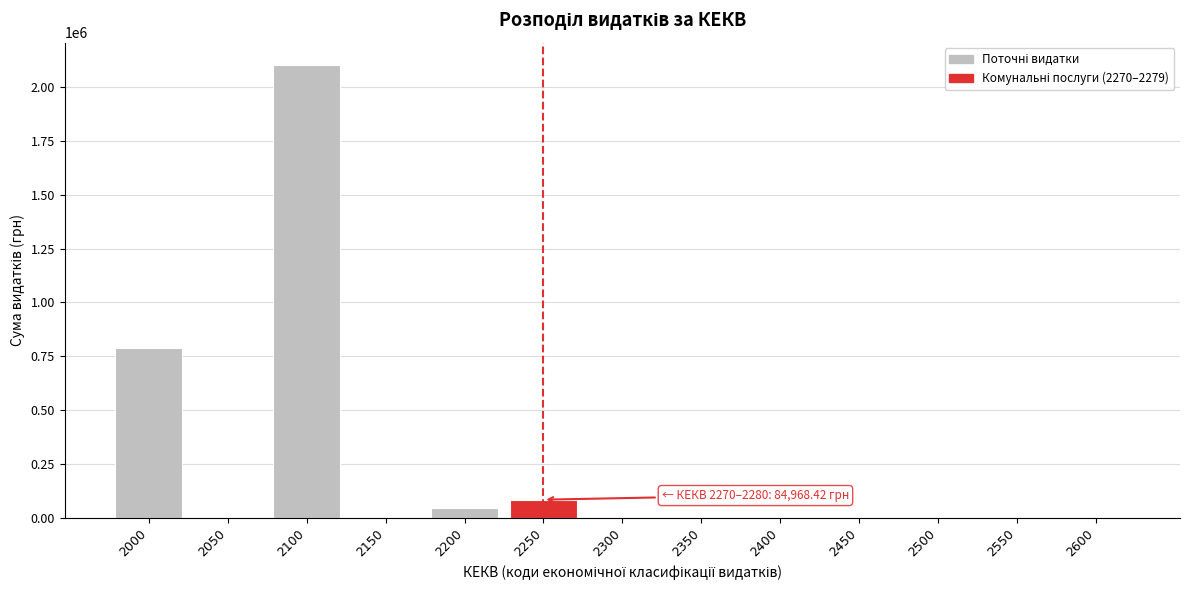

Reading left to right, transcribe all the data shown in this chart.

2000=788389.0	2050=0.0	2100=2100874.8	2150=0.0	2200=47076.2	2250=84968.4	2300=0.0	2350=0.0	2400=0.0	2450=0.0	2500=0.0	2550=0.0	2600=0.0